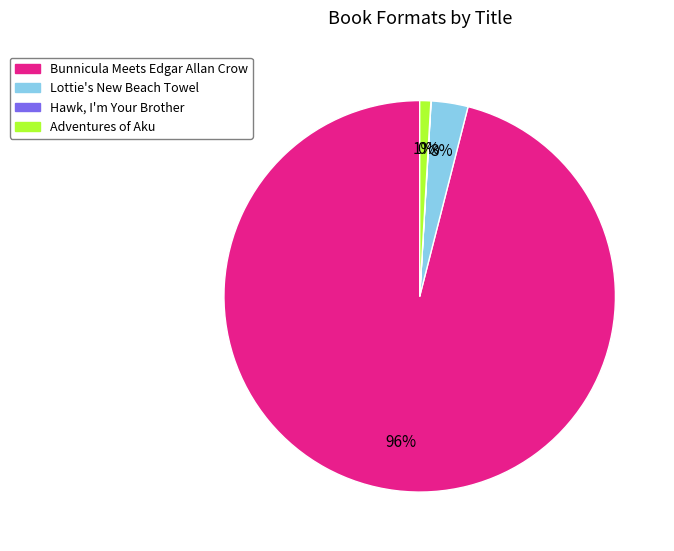

To the nearest percent, what is the average slice percentage?

25%